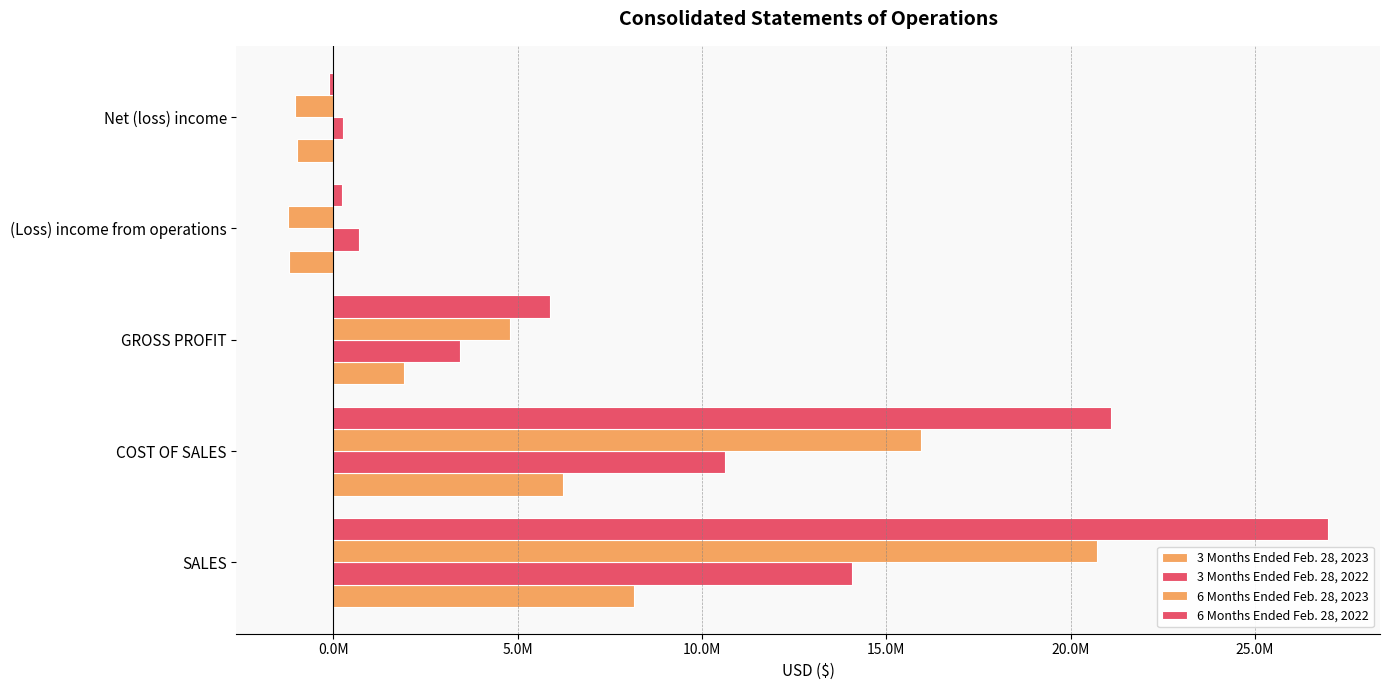

What is the value of the 6 Months Ended Feb. 28, 2023 bar at the 1st from the left?

20720921